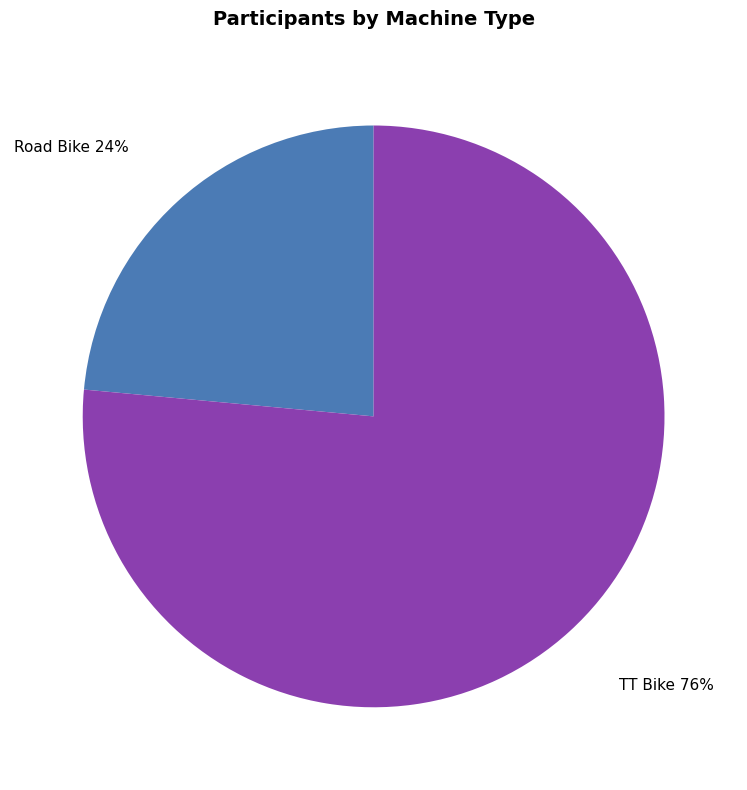

To the nearest percent, what is the average slice percentage?

50%